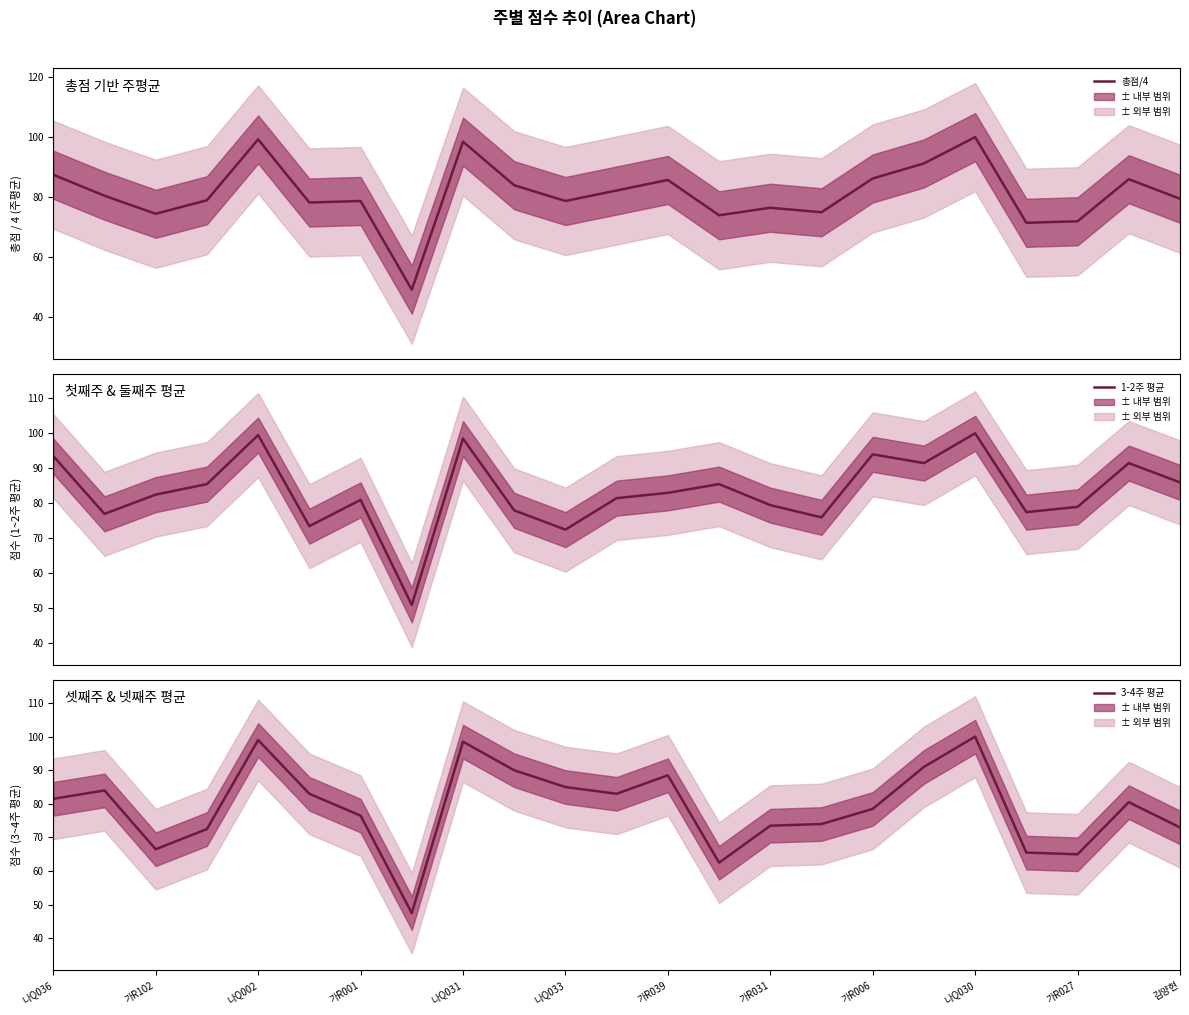

At which label does 3-4주 평균 first exceed 80?

나Q036